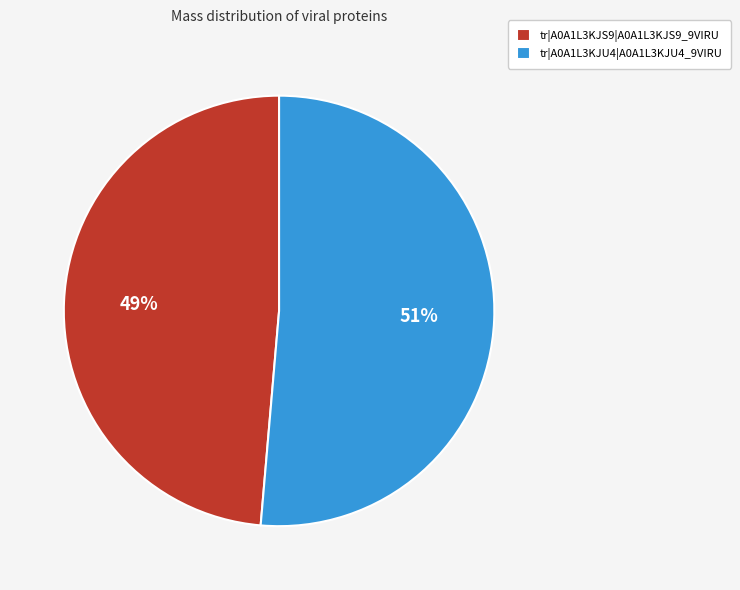

Which category accounts for the majority?

tr|A0A1L3KJU4|A0A1L3KJU4_9VIRU